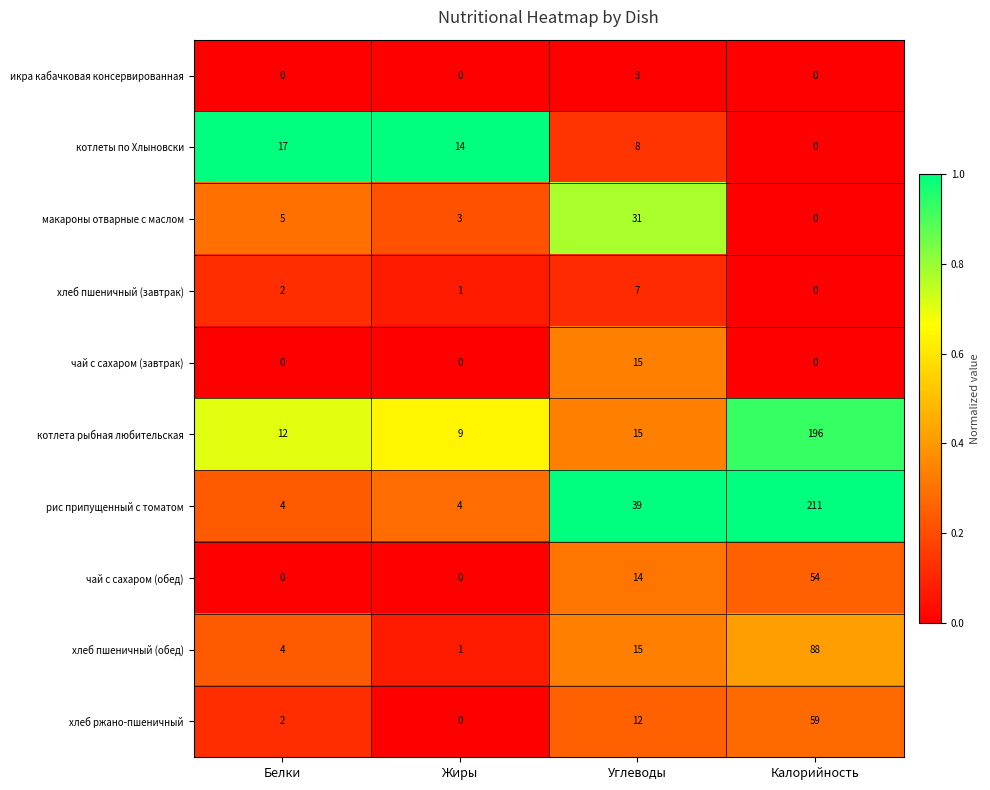

What is the sum of all хлеб пшеничный (обед) values?

108